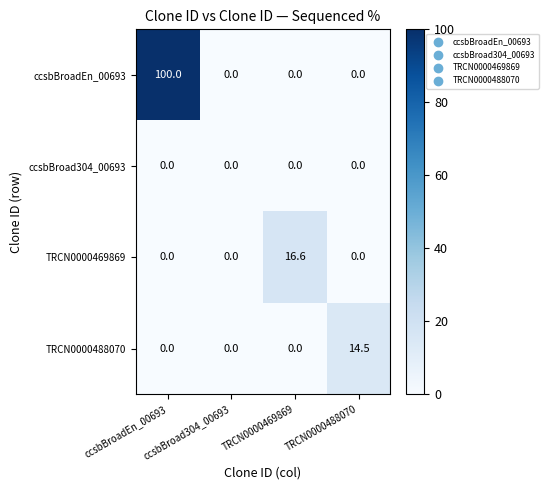

What is the maximum value shown in the chart?

100.0